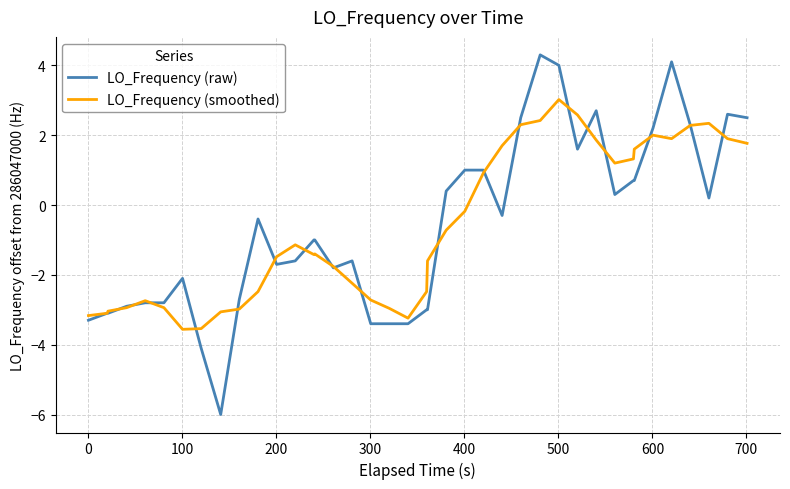

List the series in order of their peak value, lowest first.

LO_Frequency (smoothed), LO_Frequency (raw)